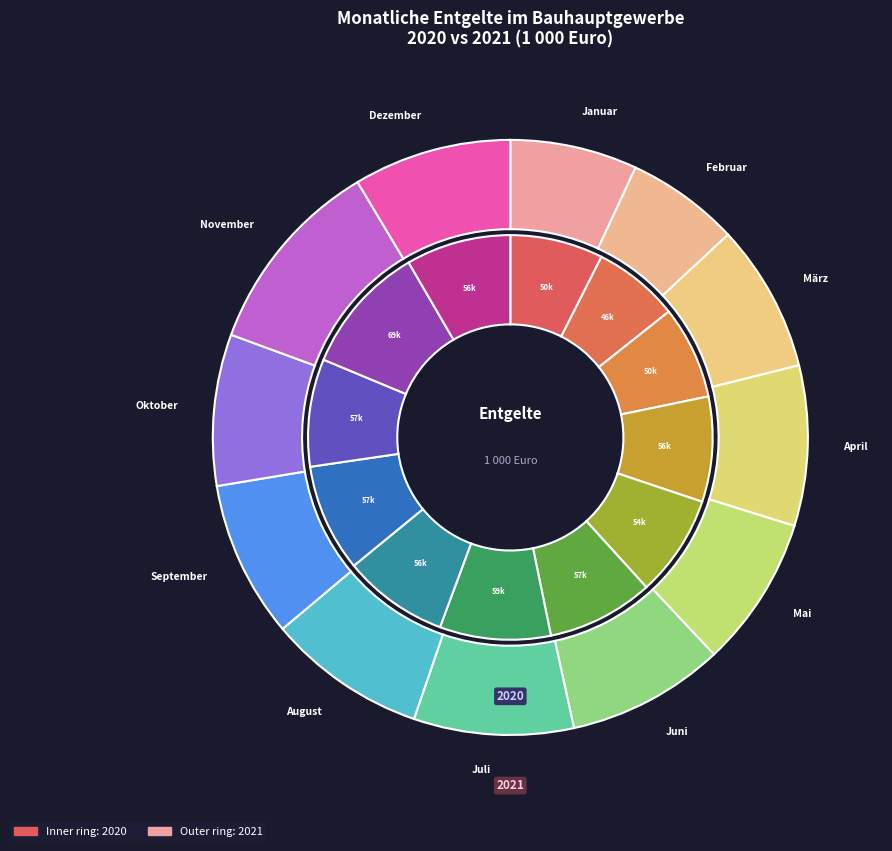

The August slice represents 8% of the pie. True or false?

True